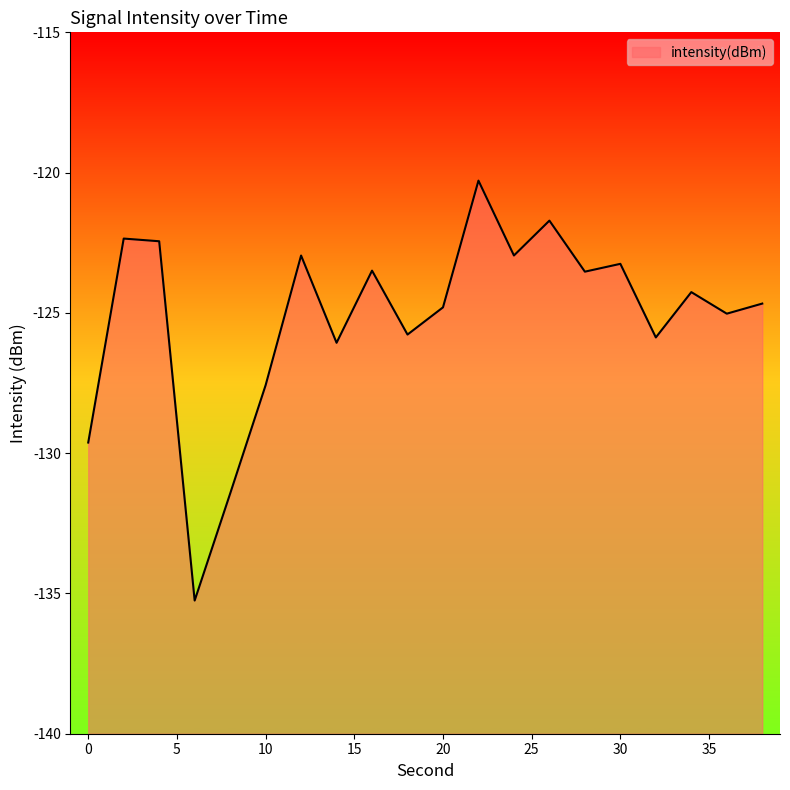

What is the change in value from 14 to 26?

+4.4